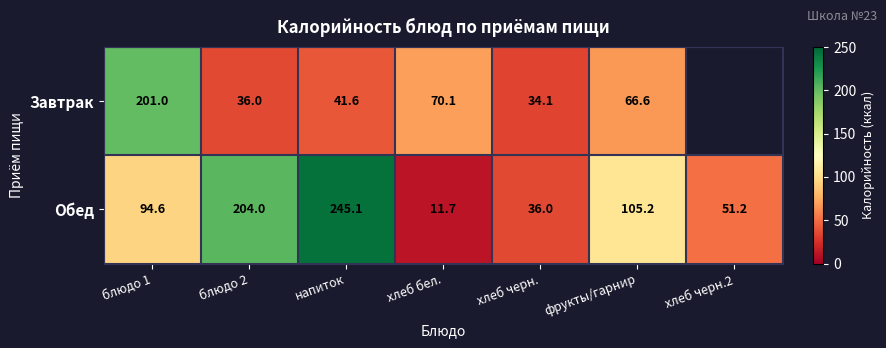

At which label does Обед first exceed 94?

блюдо 1